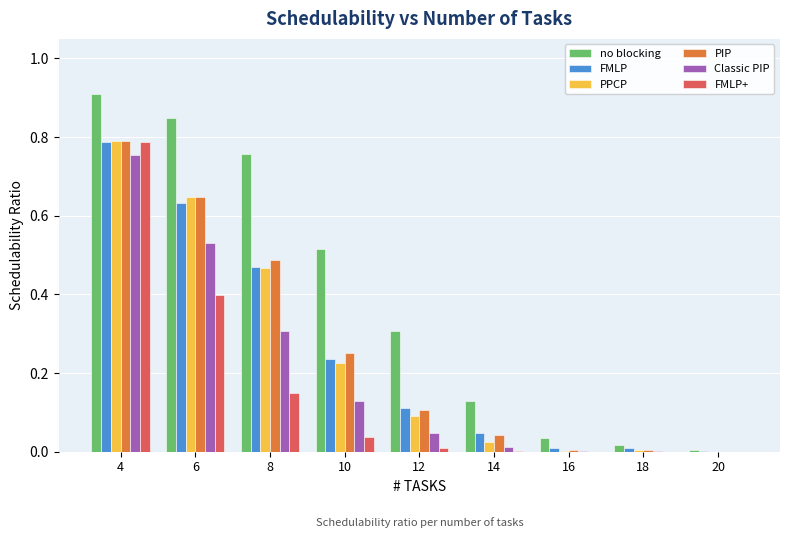

Between 14 and 16, which series saw the biggest shift?

no blocking